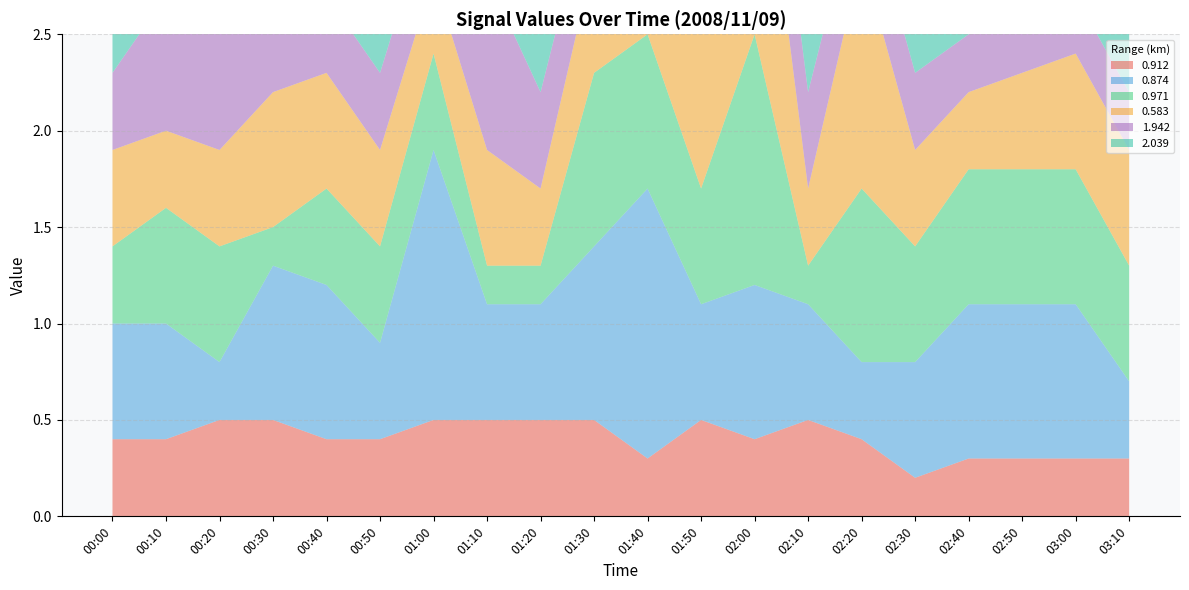

Reading left to right, transcribe all the data shown in this chart.

0.912: 0.4	0.4	0.5	0.5	0.4	0.4	0.5	0.5	0.5	0.5	0.3	0.5	0.4	0.5	0.4	0.2	0.3	0.3	0.3	0.3
0.874: 0.6	0.6	0.3	0.8	0.8	0.5	1.4	0.6	0.6	0.9	1.4	0.6	0.8	0.6	0.4	0.6	0.8	0.8	0.8	0.4
0.971: 0.4	0.6	0.6	0.2	0.5	0.5	0.5	0.2	0.2	0.9	0.8	0.6	1.3	0.2	0.9	0.6	0.7	0.7	0.7	0.6
0.583: 0.5	0.4	0.5	0.7	0.6	0.5	0.4	0.6	0.4	0.6	1.5	1.1	1.4	0.4	1.2	0.5	0.4	0.5	0.6	0.6
1.942: 0.4	0.7	0.6	0.5	0.4	0.4	0.4	0.9	0.5	0.4	0.5	0.3	0.5	0.5	0.4	0.4	0.3	0.3	0.3	0.3
2.039: 0.5	0.5	0.5	0.5	0.4	0.5	0.6	0.2	0.5	0.3	0.3	0.3	0.3	0.4	0.2	0.2	0.3	0.3	0.3	0.3